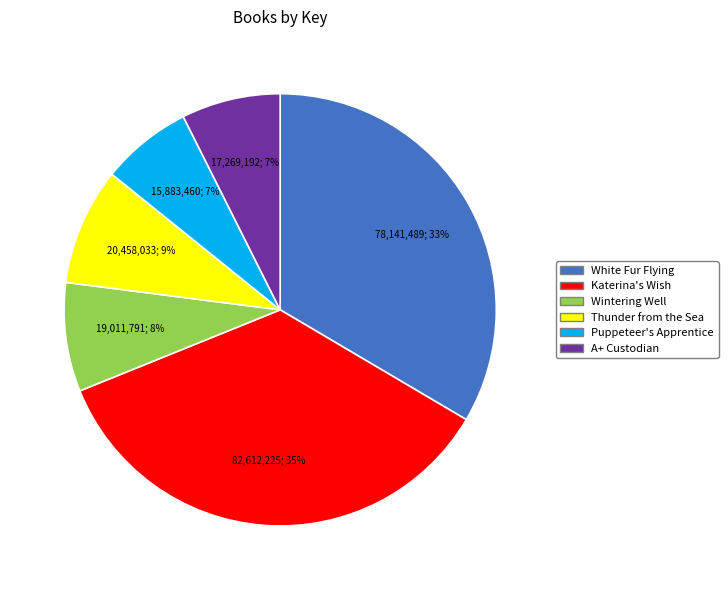

Do Thunder from the Sea and Katerina's Wish together represent more than half of the pie?

No